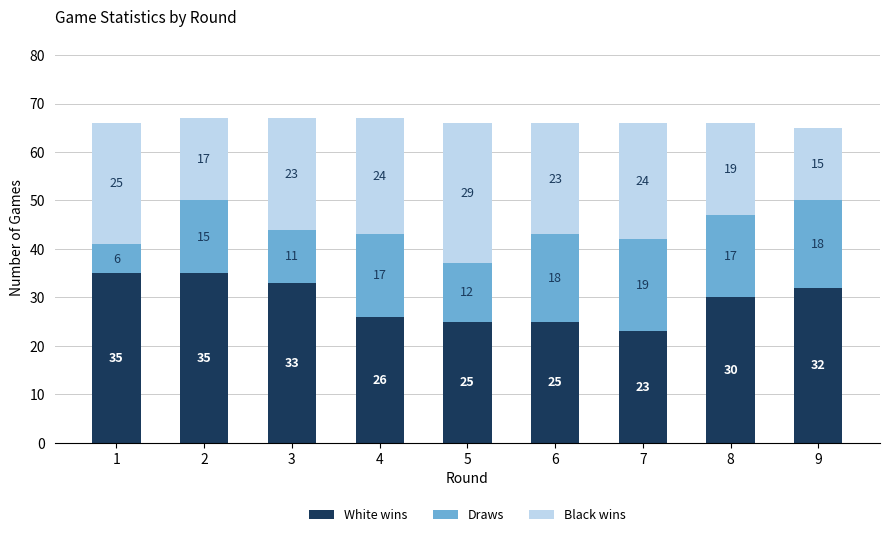

Reading right to left, what are the values for White wins?

9=32	8=30	7=23	6=25	5=25	4=26	3=33	2=35	1=35